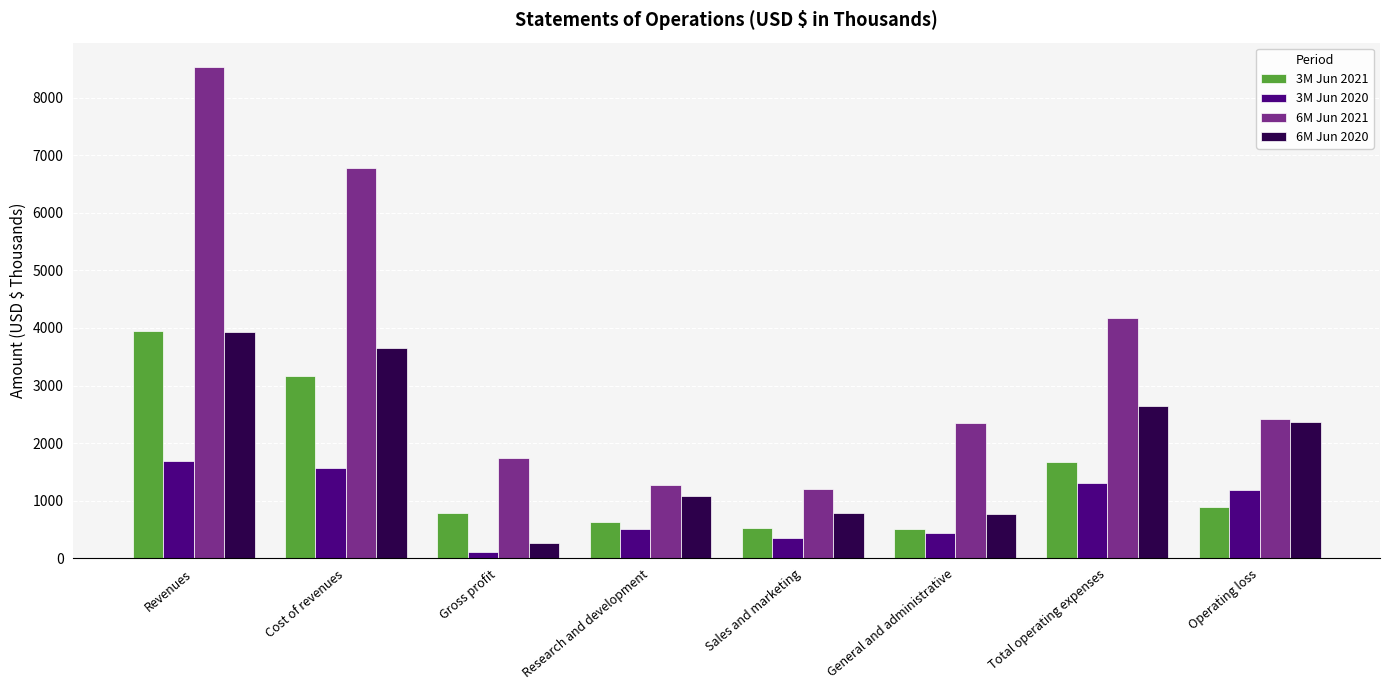

List the series in order of their overall mean, lowest first.

3M Jun 2020, 3M Jun 2021, 6M Jun 2020, 6M Jun 2021